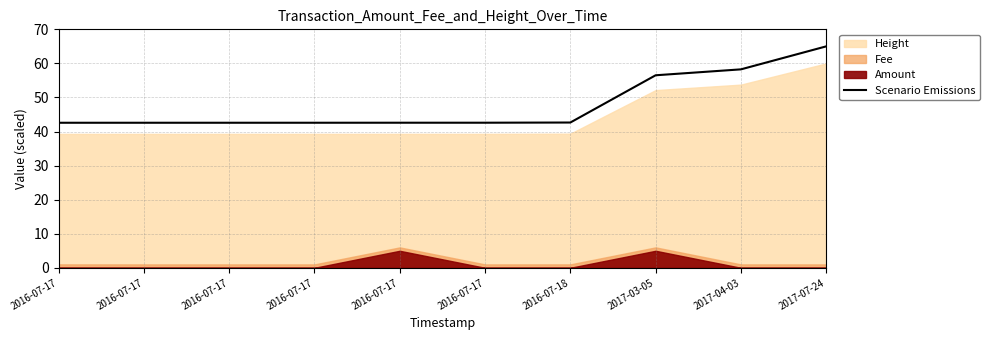

Reading left to right, transcribe all the data shown in this chart.

2016-07-17=42.6	2016-07-17=42.6	2016-07-17=42.6	2016-07-17=42.6	2016-07-17=42.6	2016-07-17=42.6	2016-07-18=42.6	2017-03-05=56.5	2017-04-03=58.3	2017-07-24=65.0